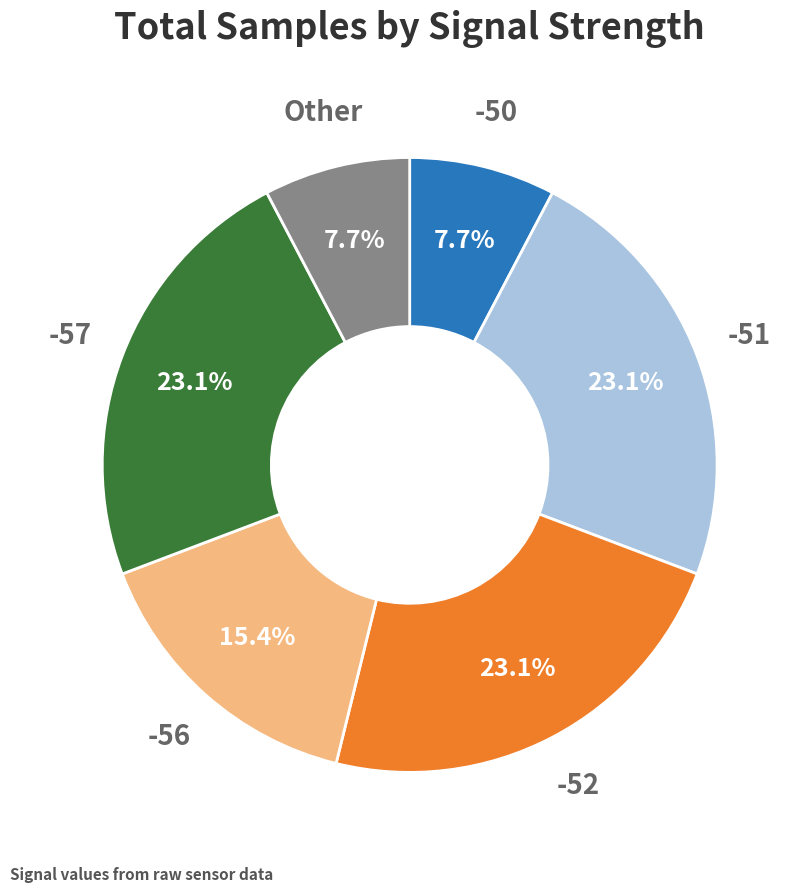

Does any single category account for the majority?

No